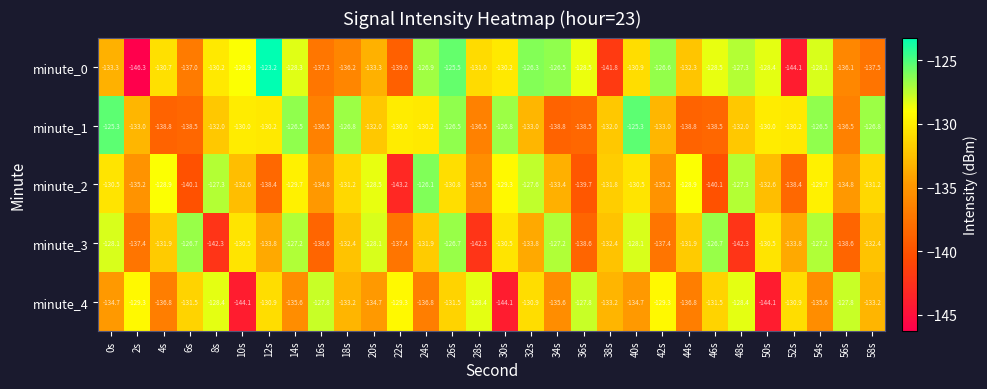

Between 12s and 46s, which series saw the biggest shift?

minute_1